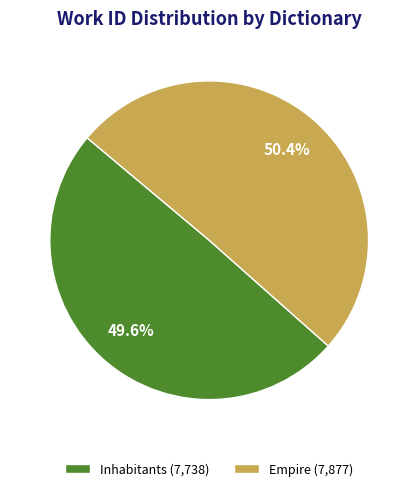

Does Empire account for over 50% of the chart?

Yes